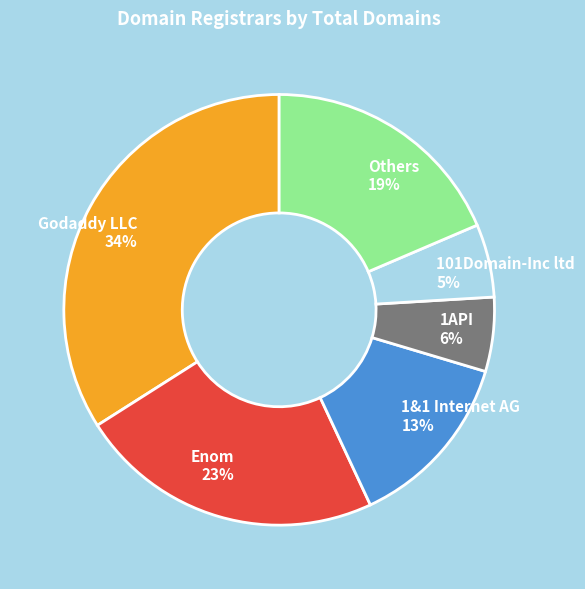

What percentage is the Others slice, to the nearest percent?

19%